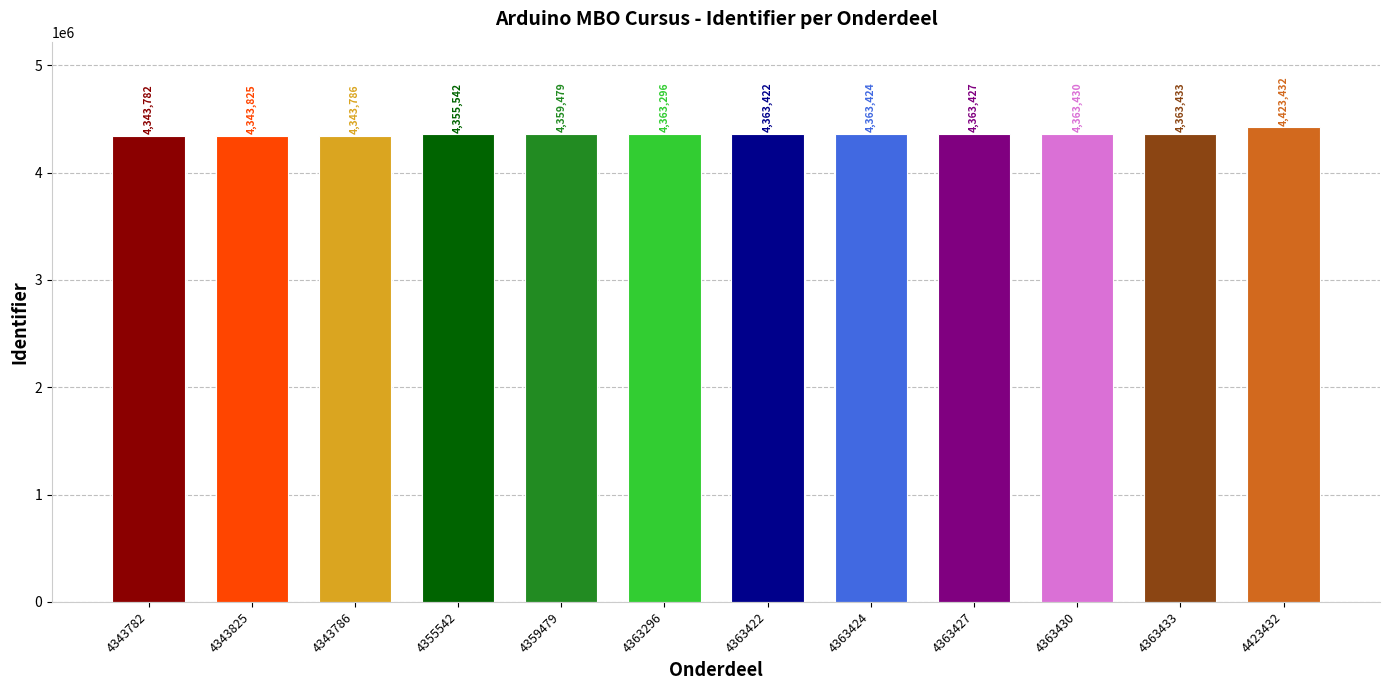

How many data points are less than 4363422?

6